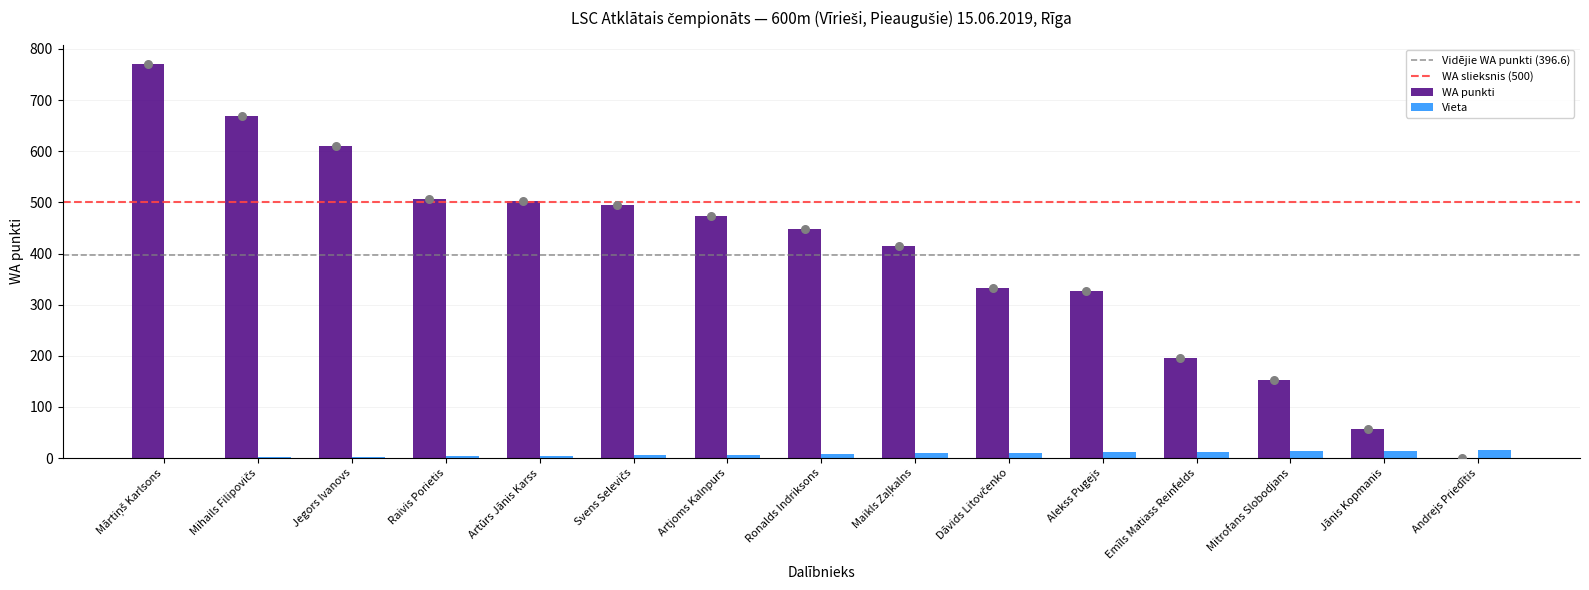

At which category is the sum across all series the highest?

Mārtiņš Karlsons